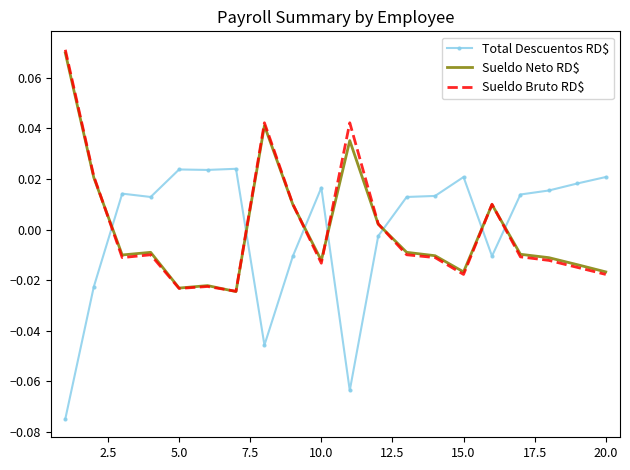

Rank the series by their maximum value, from highest to lowest.

Sueldo Bruto RD$, Sueldo Neto RD$, Total Descuentos RD$